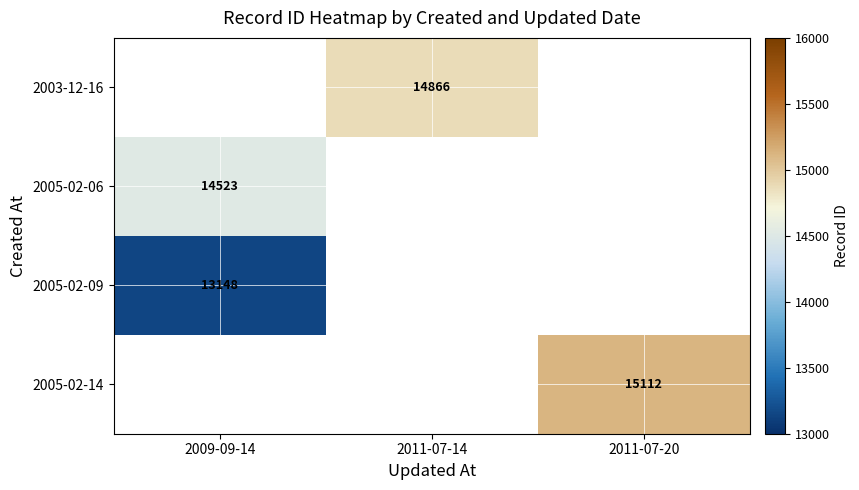

True or false: 2005-02-06 has a value of 14523 at 2009-09-14.

True